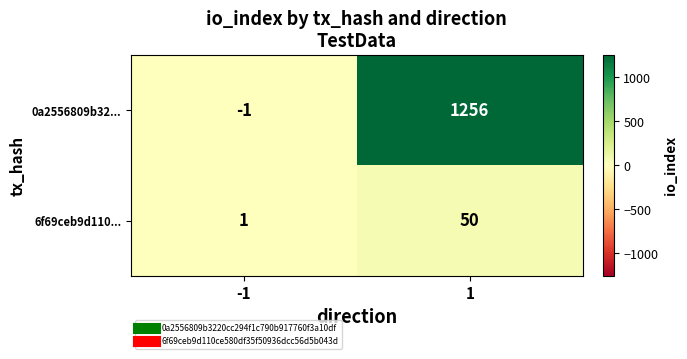

What is the sum of all 0a2556809b32... values?

1255